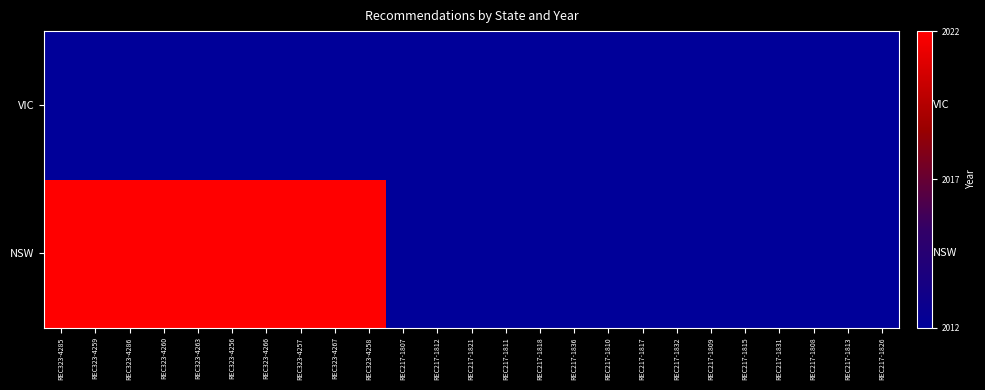

Rank the series by their maximum value, from highest to lowest.

NSW, VIC